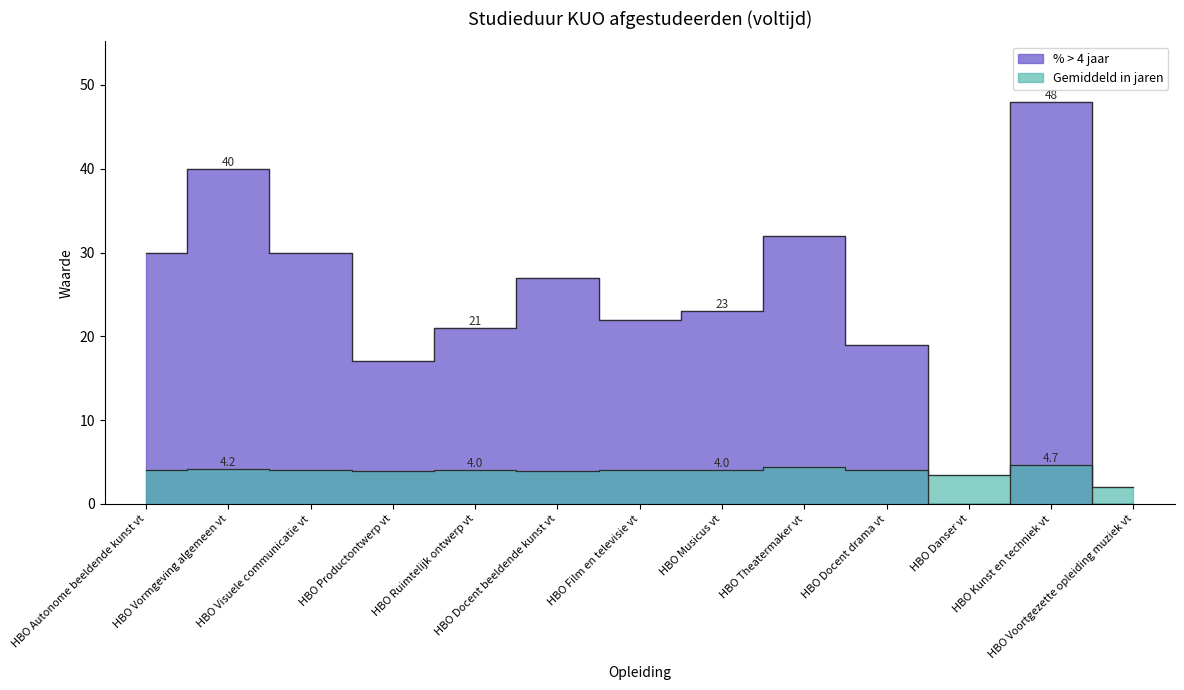

Reading left to right, extract all data points from this chart.

% > 4 jaar: 30.0	40.0	30.0	17.0	21.0	27.0	22.0	23.0	32.0	19.0	0.0	48.0	0.0
Gemiddeld in jaren: 4.1	4.2	4.1	3.9	4.0	3.9	4.1	4.0	4.4	4.0	3.5	4.7	2.0